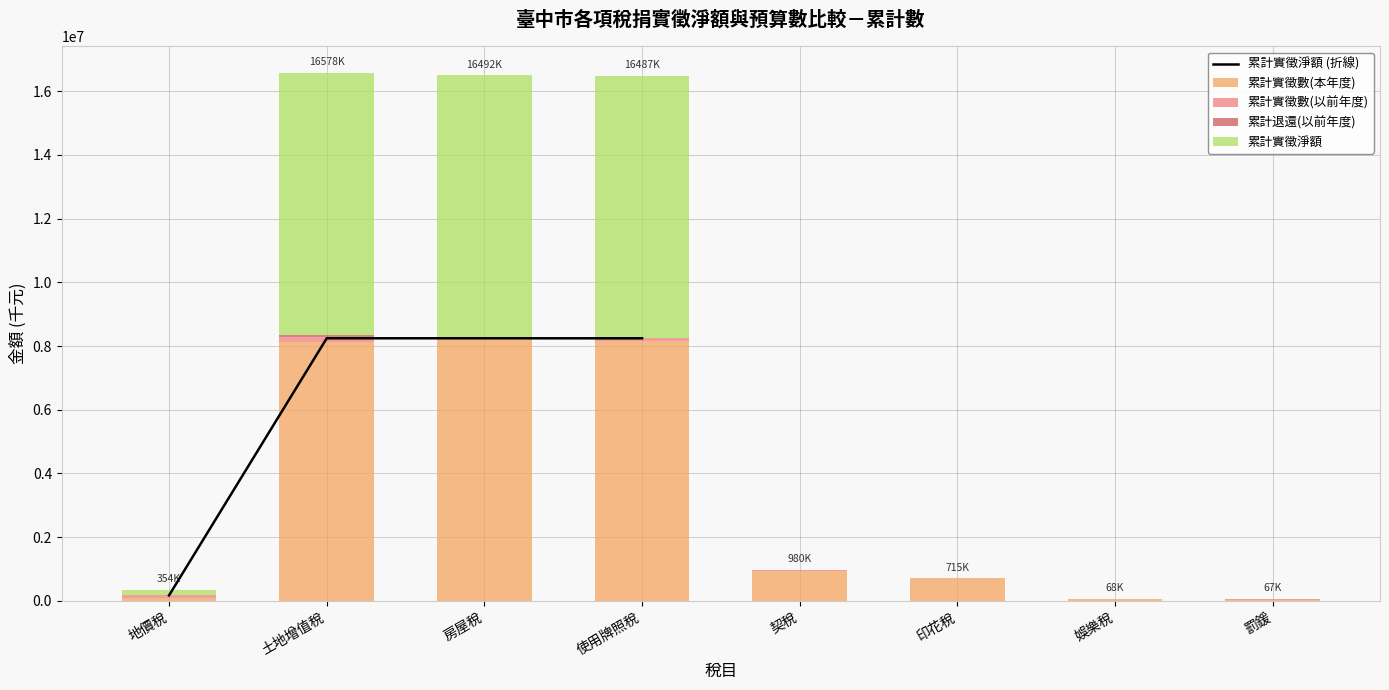

The value of 累計實徵淨額 at 印花稅 is 0. True or false?

True